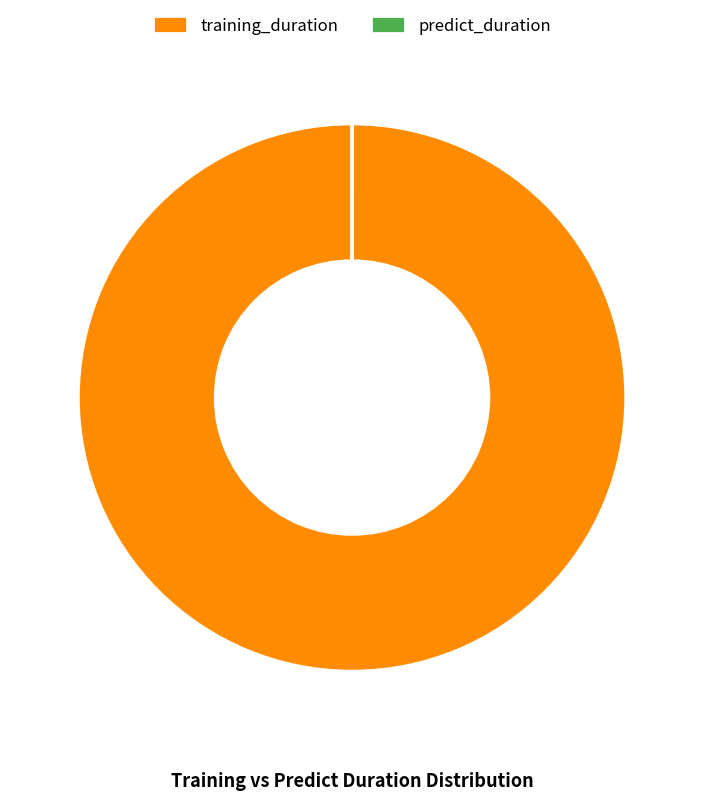

Is it true that training_duration is 88% of the pie?

False